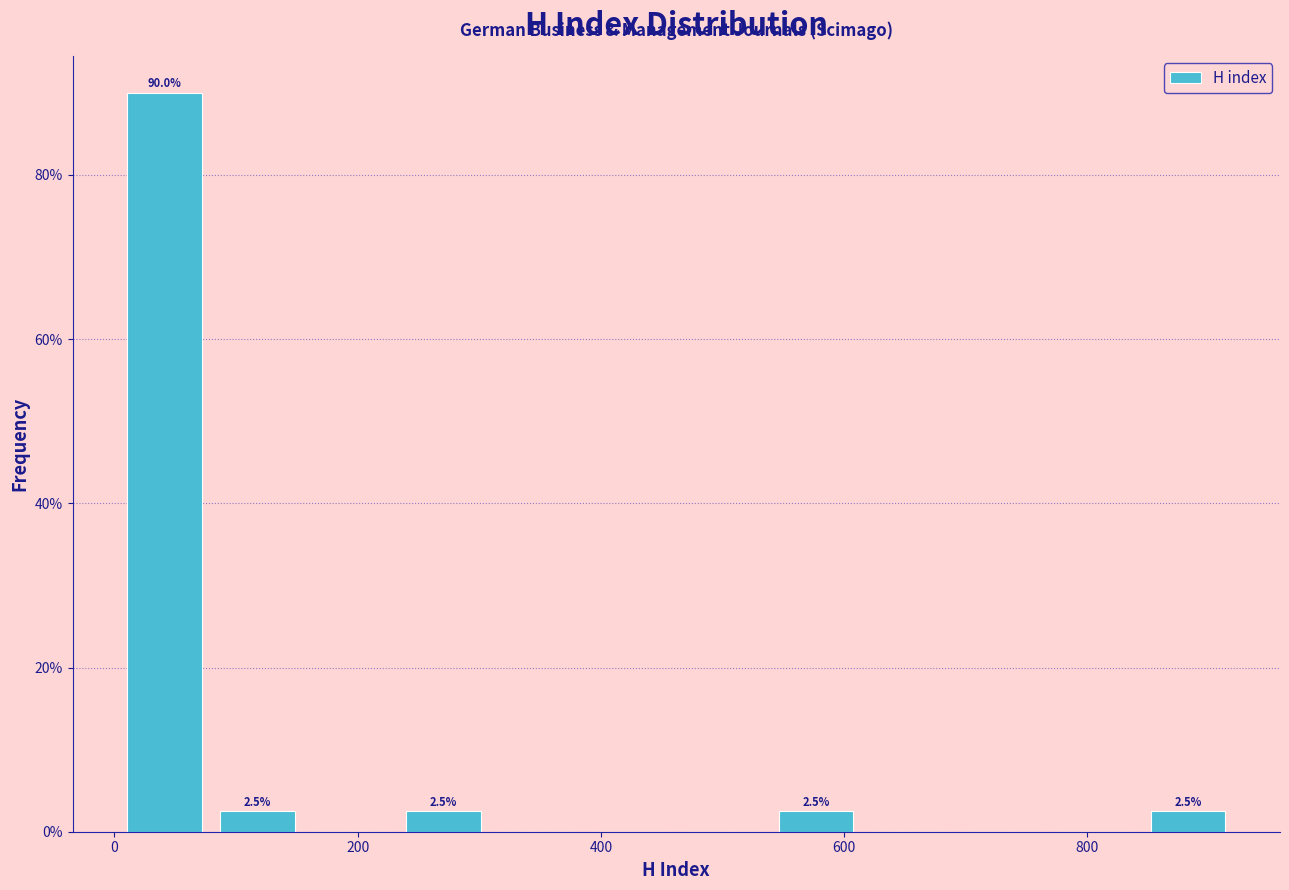

Around what value on the x-axis is the tallest bar? Give the approximate position of its centre, as read against the axis.

40